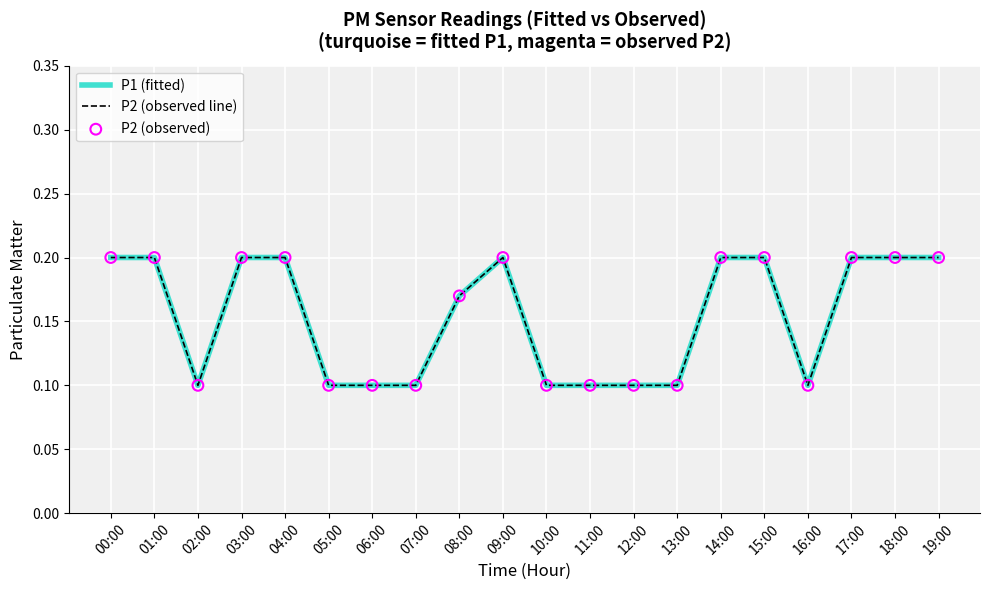

At how many categories does at least one series exceed 0?

20